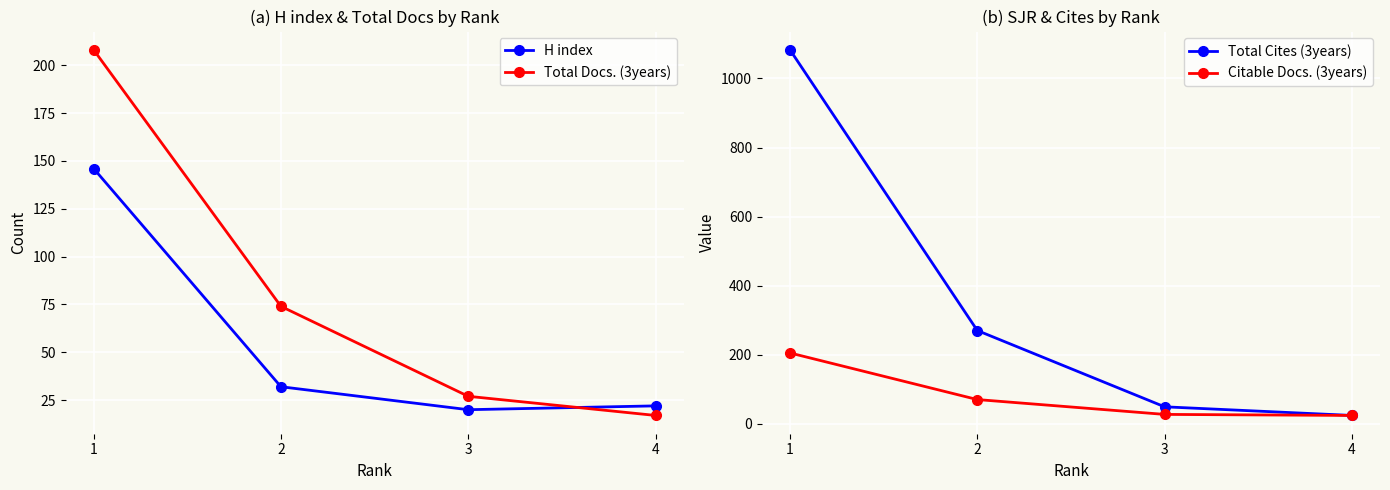

Read the Citable Docs. (3years) value at 4.

24